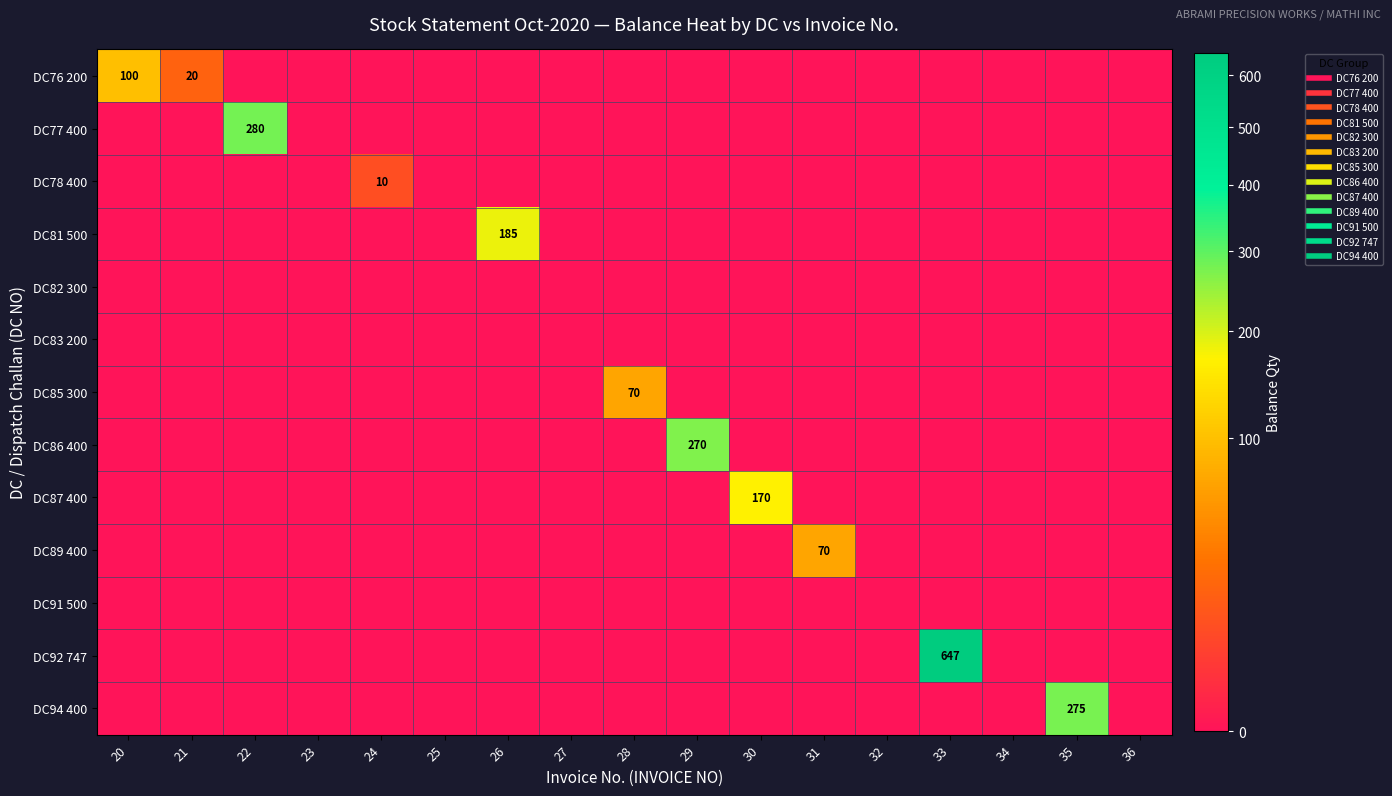

At how many categories does at least one series exceed 24?

9